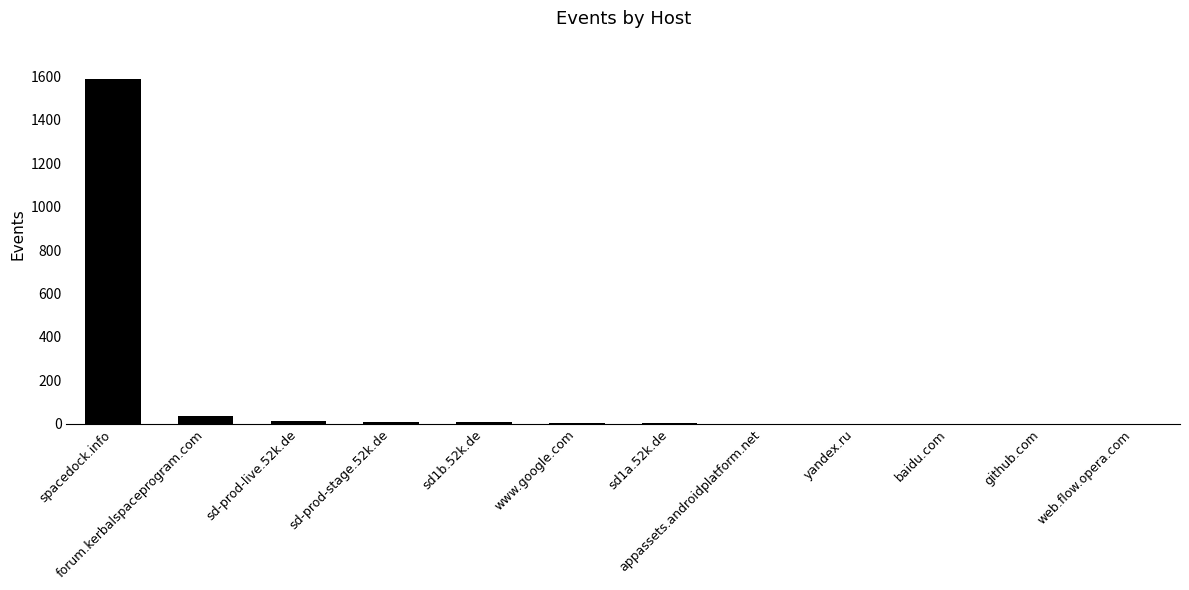

Which category has the highest value across all series?

spacedock.info